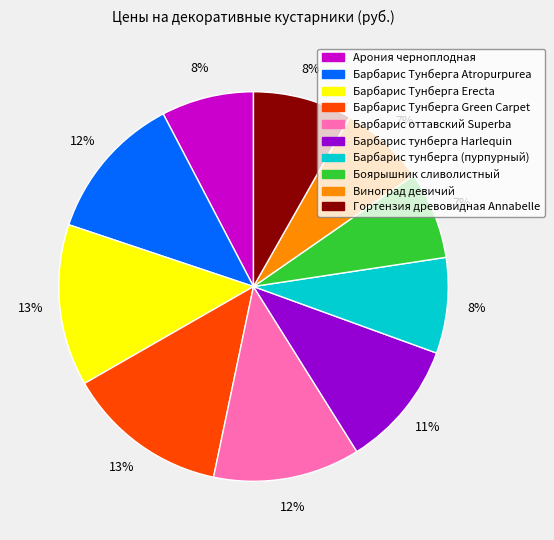

To the nearest percent, what percentage of the pie is Гортензия древовидная Annabelle?

8%